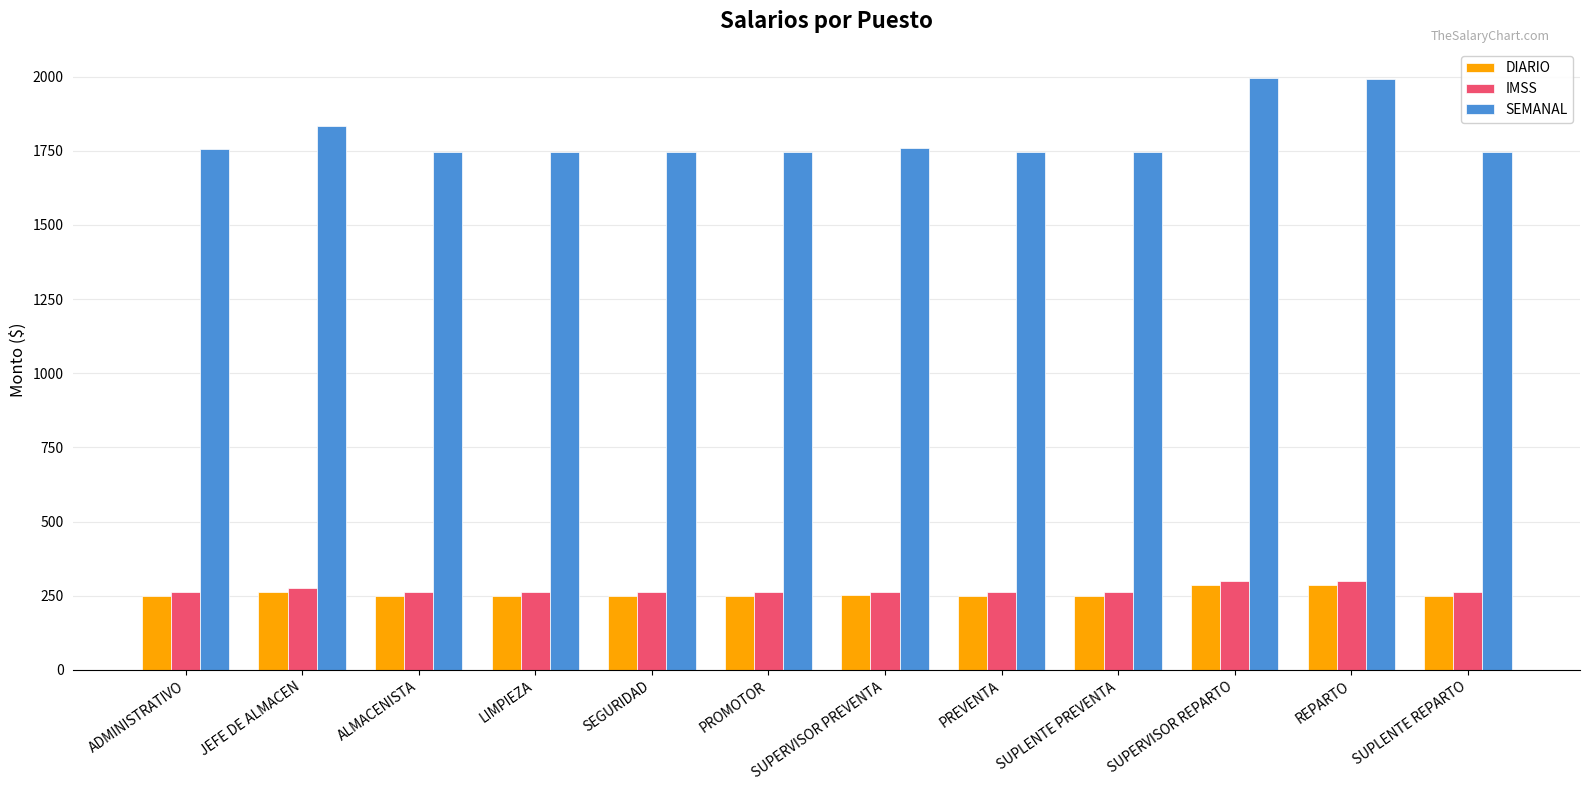

What value does the DIARIO series have at JEFE DE ALMACEN?

262.1